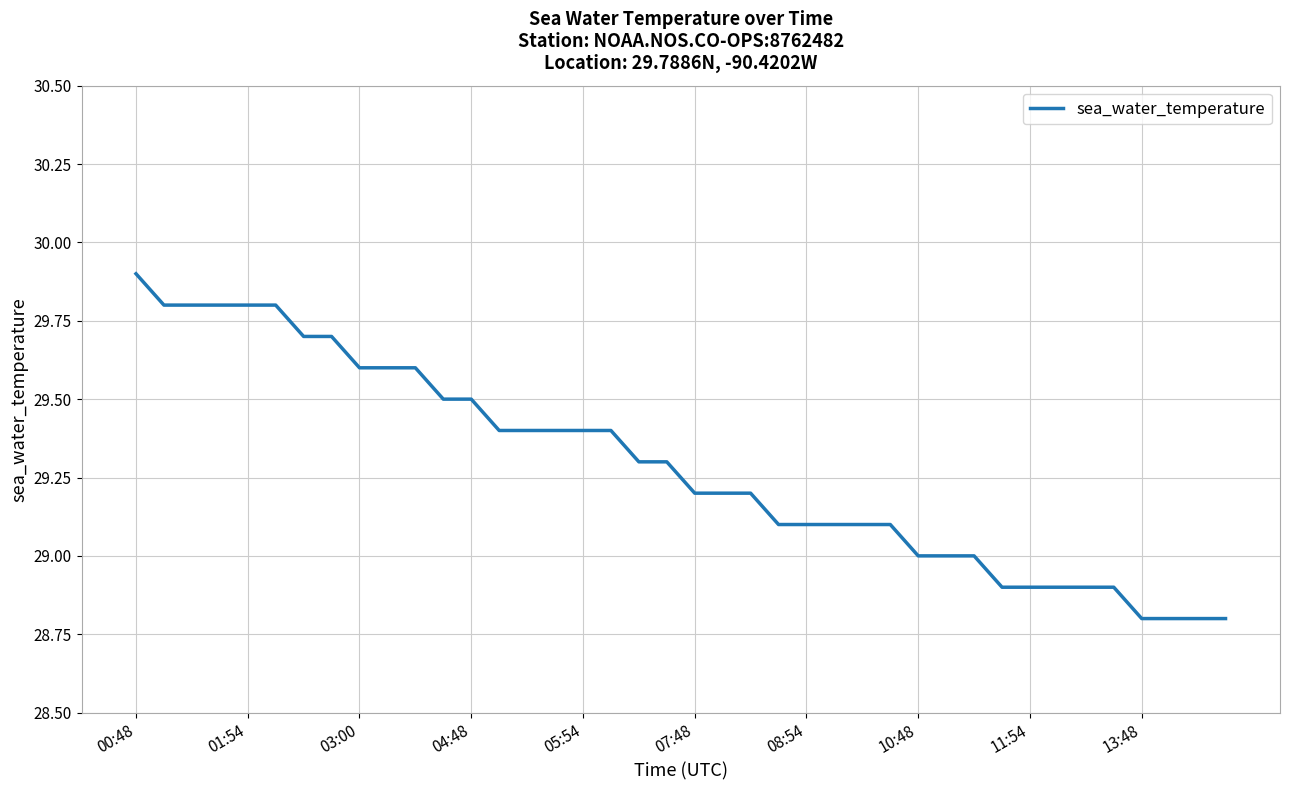

What is the minimum value shown in the chart?

28.8